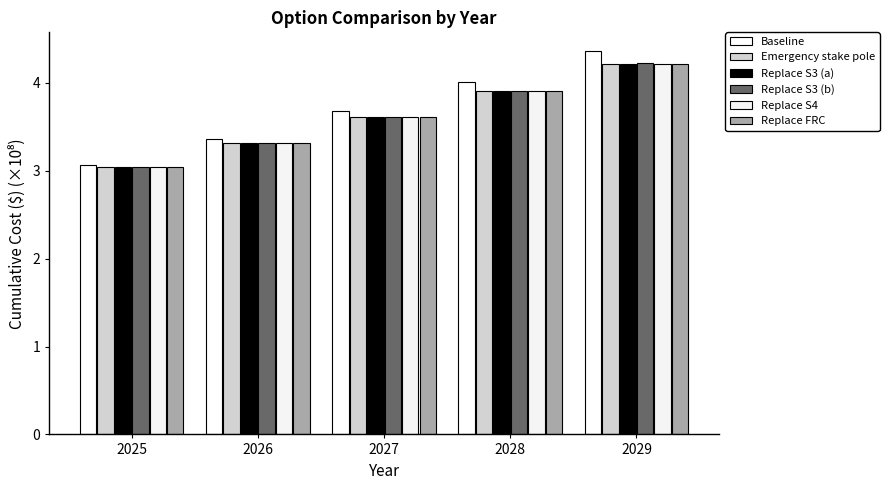

What is the lowest value of the Baseline series?

3.1